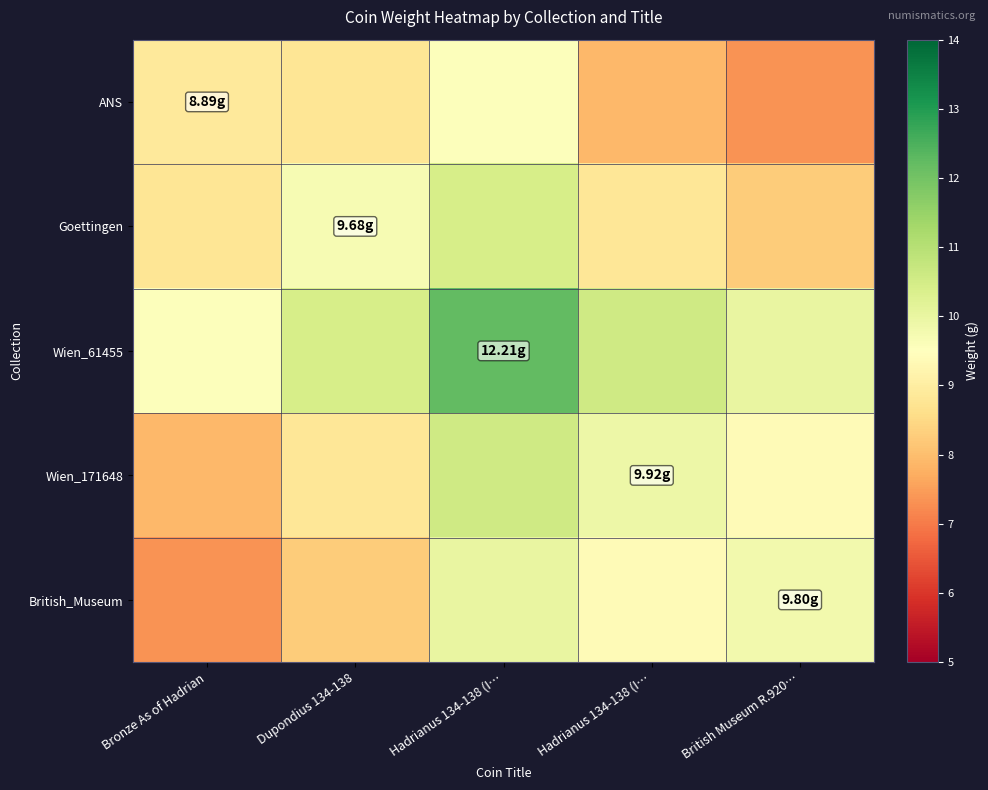

What is the spread (max minus min) of values at Dupondius 134-138?

2.2